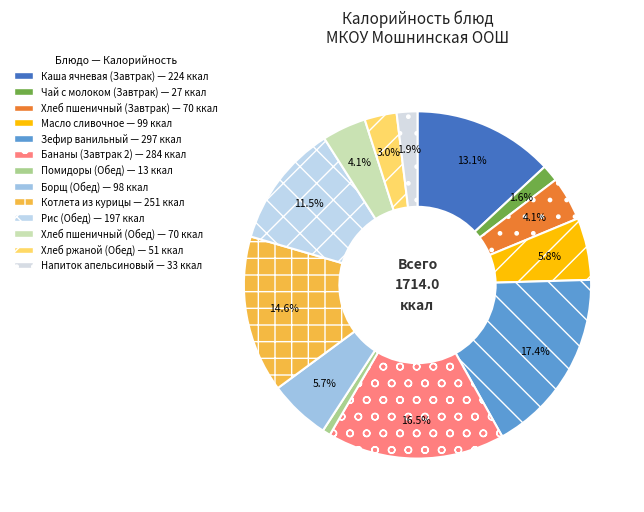

True or false: Хлеб пшеничный (Завтрак) accounts for 10% of the total.

False